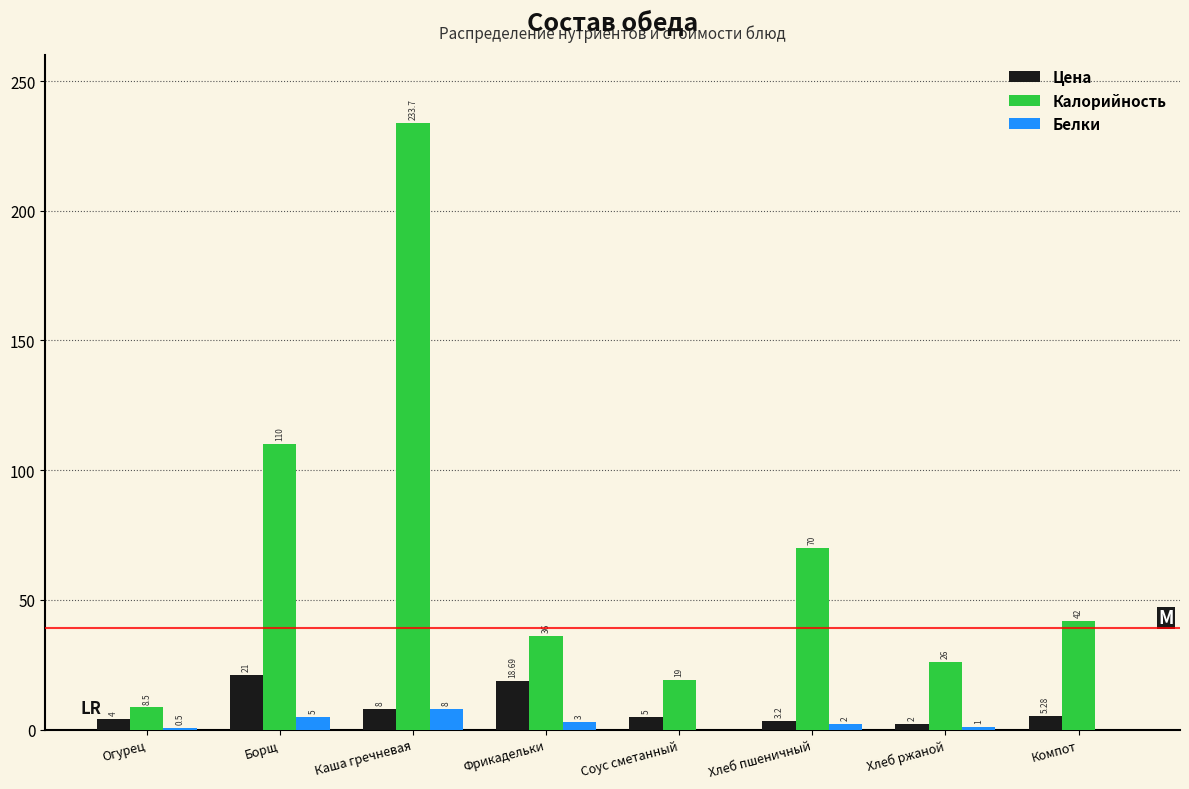

Between Каша гречневая and Хлеб ржаной, which series saw the biggest shift?

Калорийность